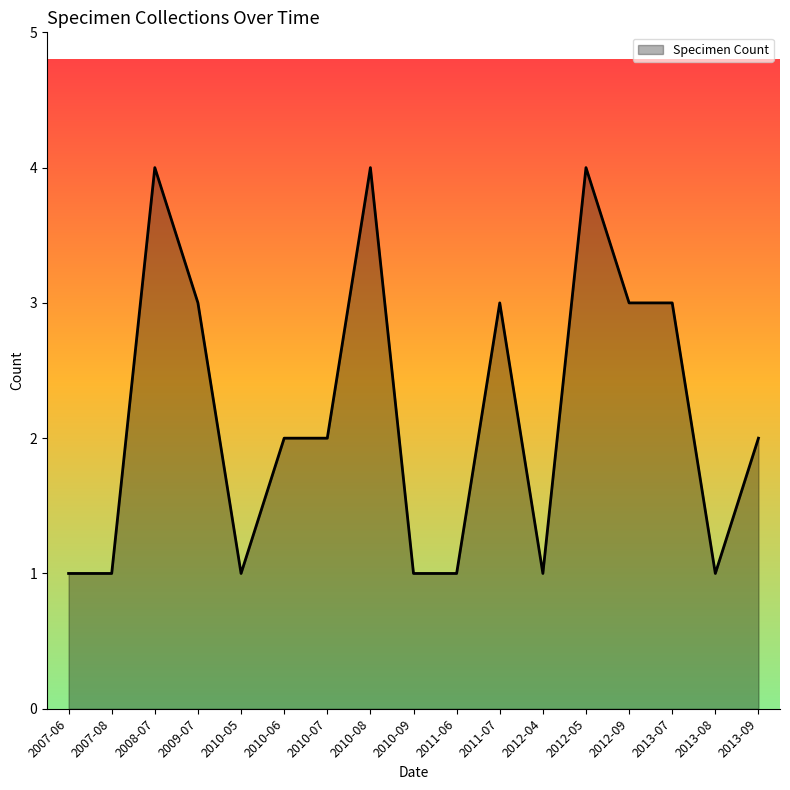

What is the maximum value shown in the chart?

4